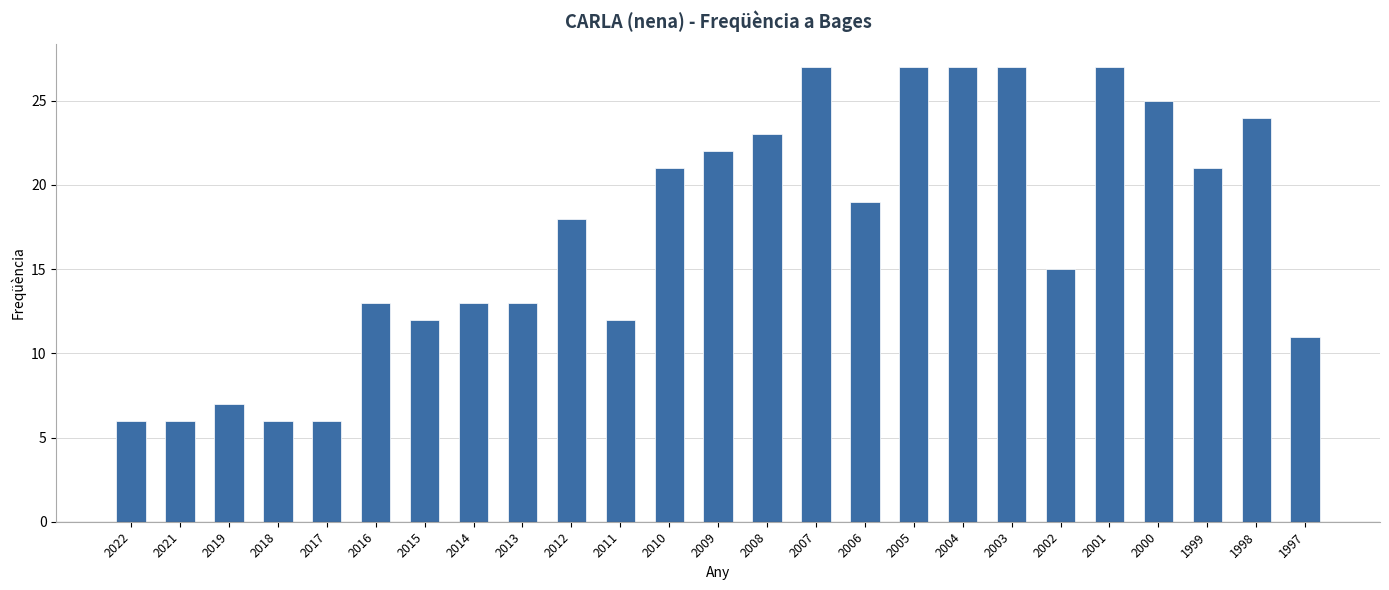

The chart shows a value of 13 at 2014. True or false?

True